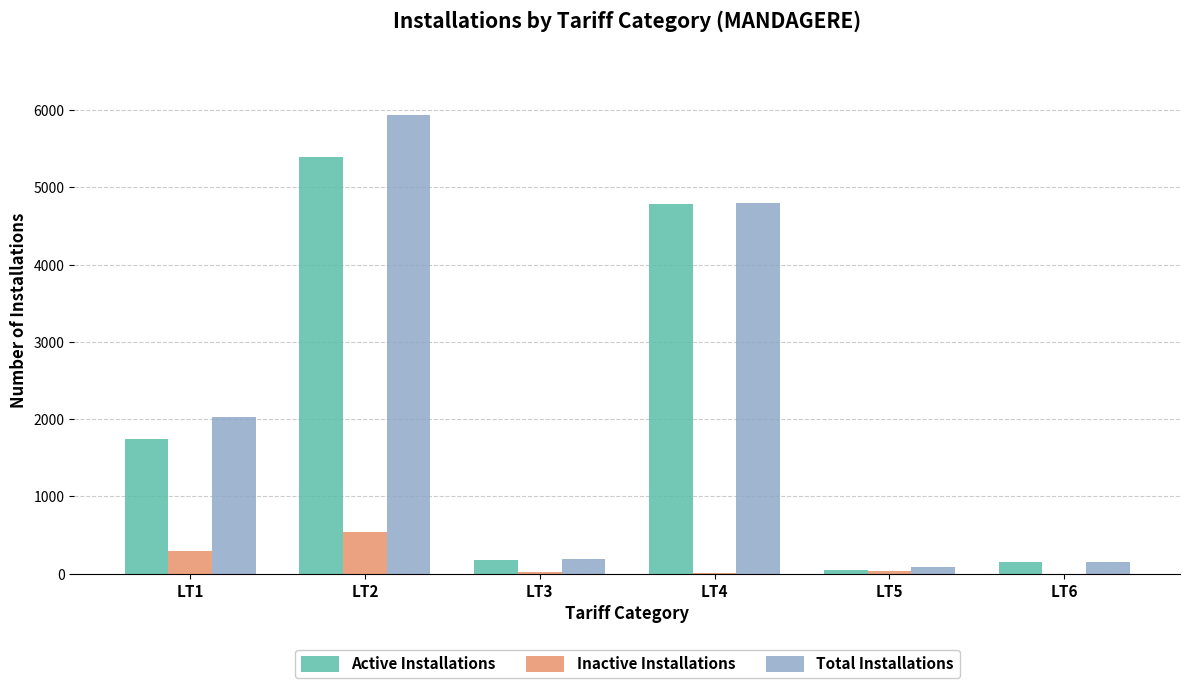

What is the sum of the Active Installations values at LT4 and LT3?

4956